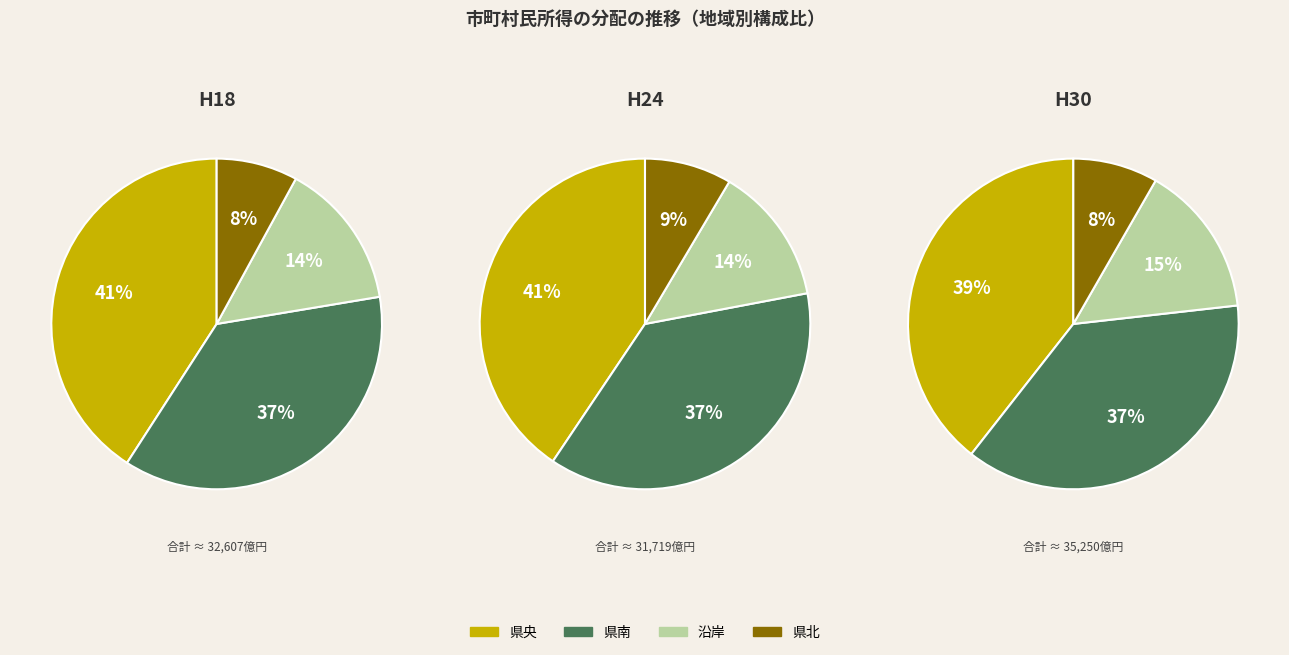

Combined, do 県央 and 沿岸 account for over 50%?

Yes